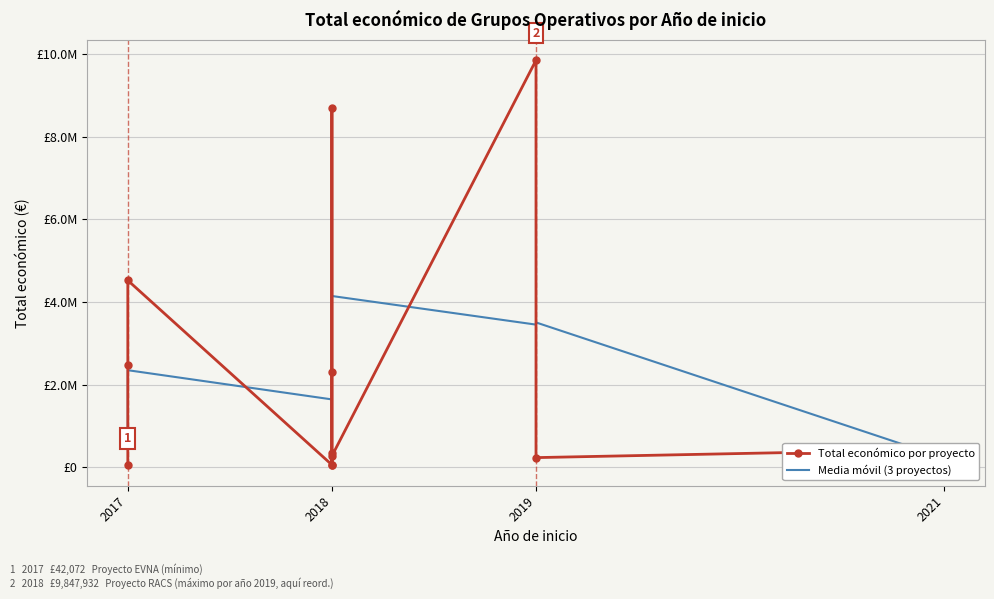

What is the maximum value shown in the chart?

9847932.0